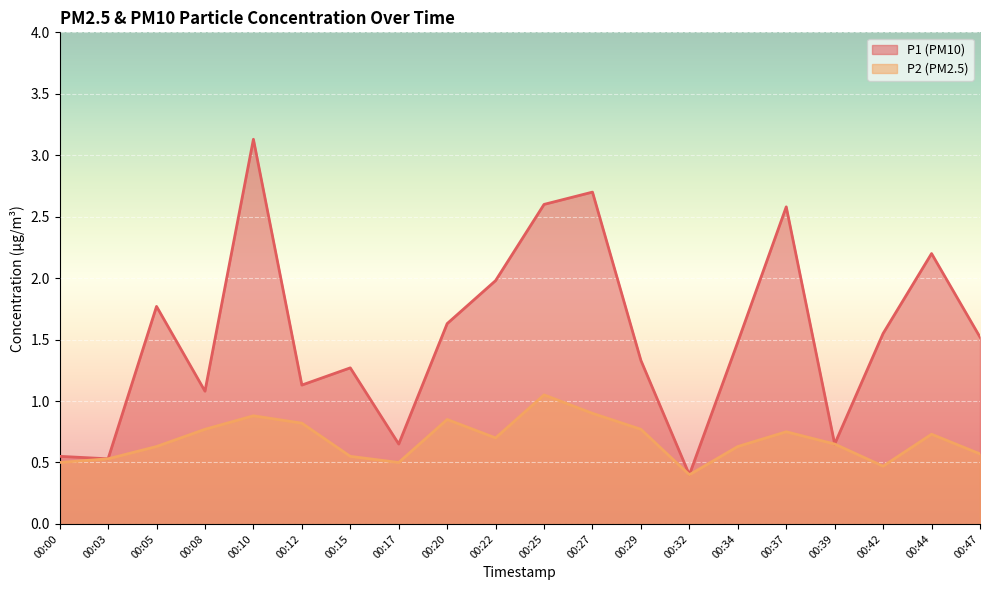

What is the sum of the P2 values at 00:22 and 00:34?

1.3